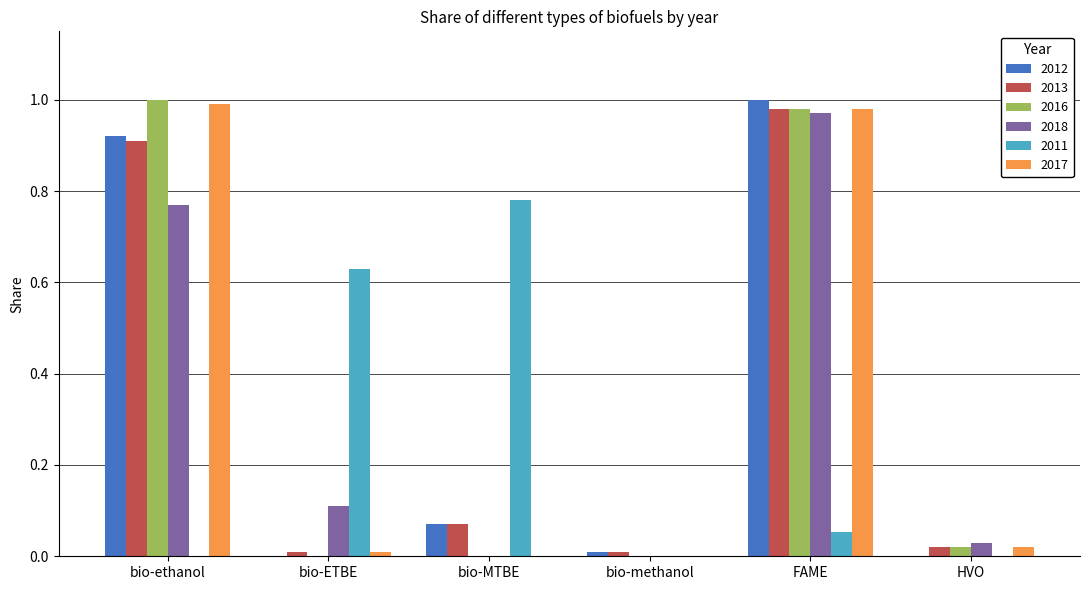

Which category has the highest value in the 2011 series?

bio-MTBE